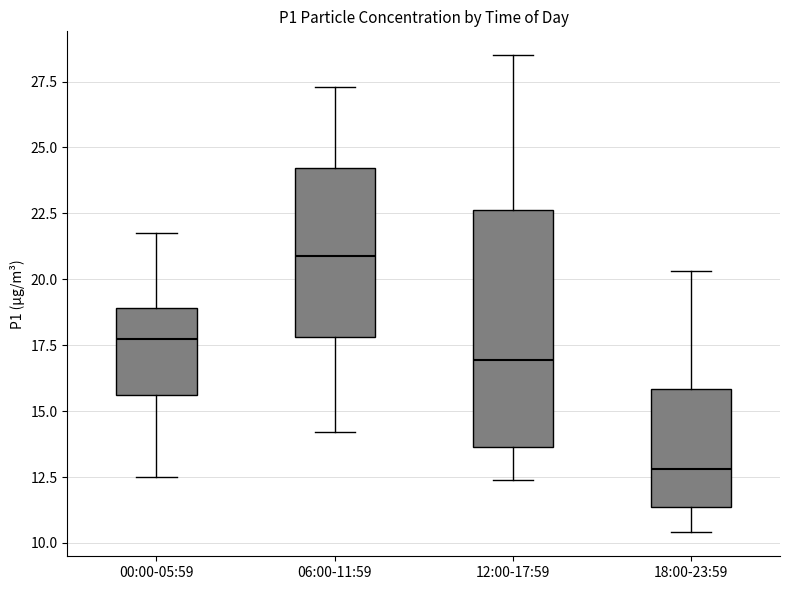

Where does the median line of the box for 06:00-11:59 sit on the y-axis? The values are not printed on the chart, so give them approximately, as read against the axis.

21.0